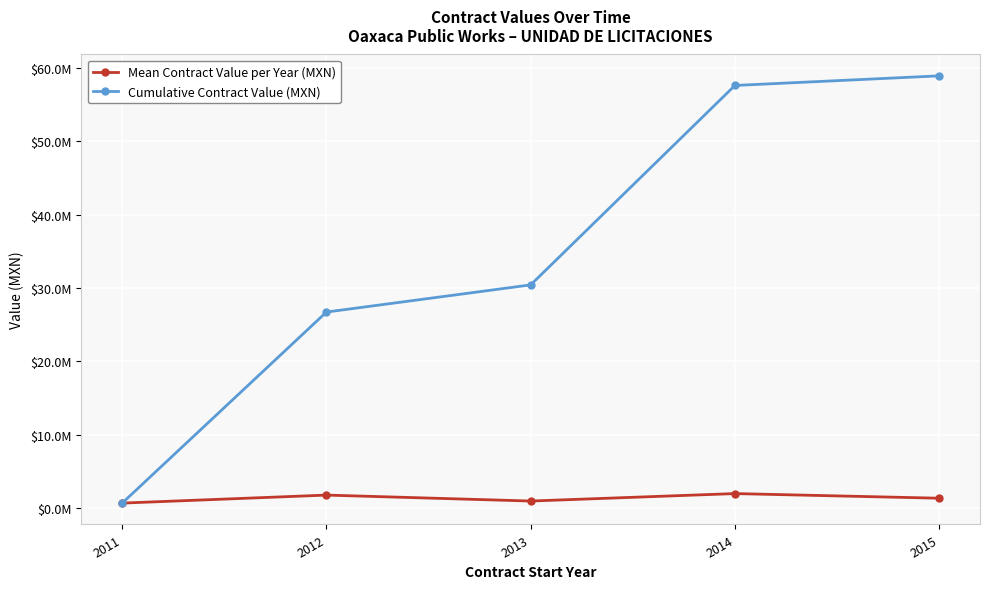

True or false: Mean Contract Value per Year (MXN) and Cumulative Contract Value (MXN) cross at least once.

False